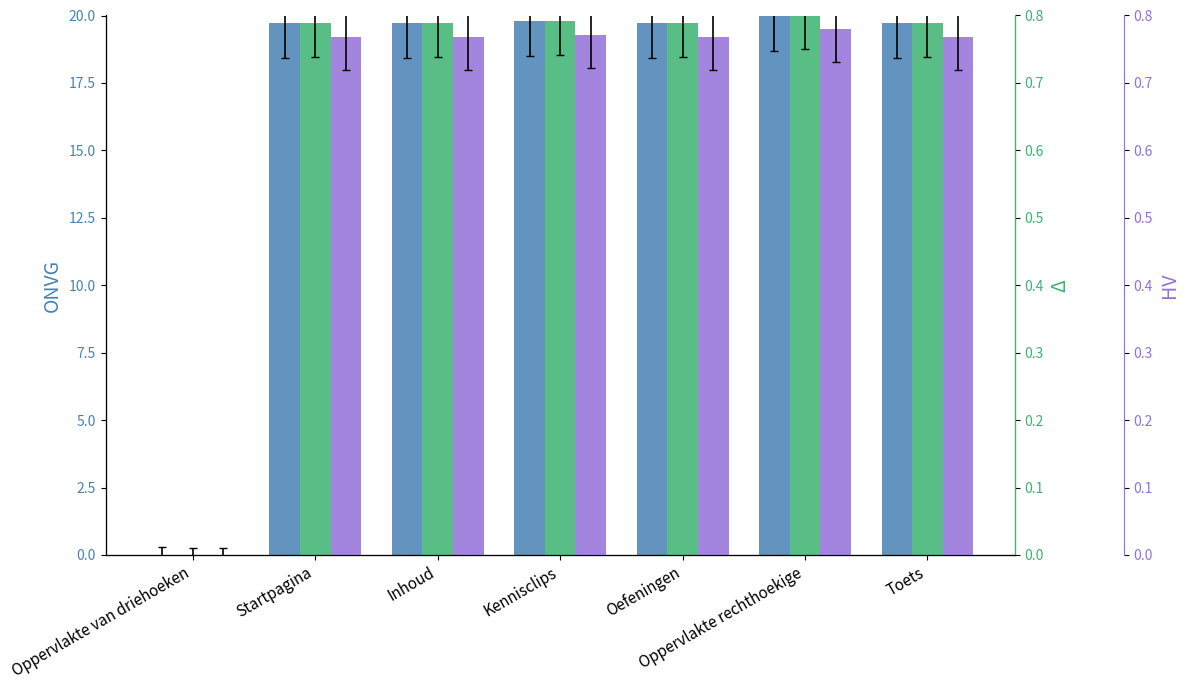

What are all the series names shown in the legend?

Identifier (ONVG), Identifier (Δ), Identifier (HV)